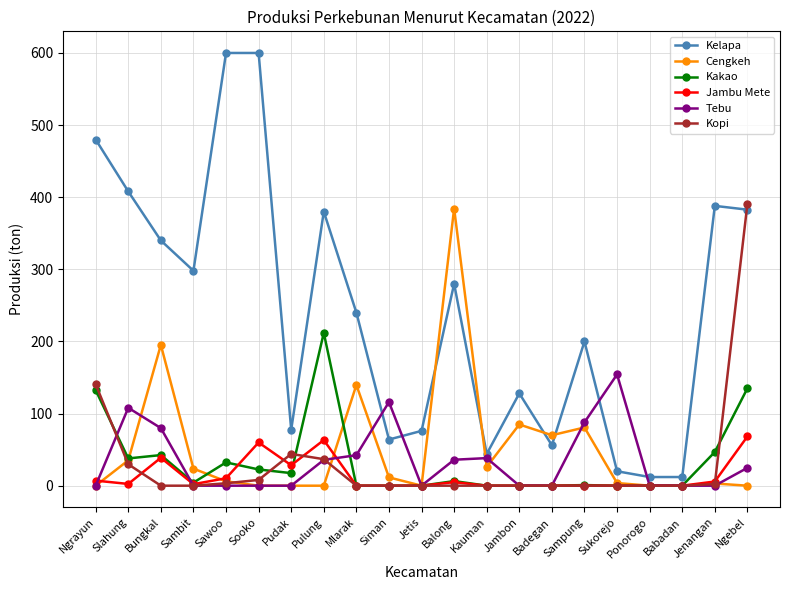

What is the label of the 20th point from the right?

Slahung